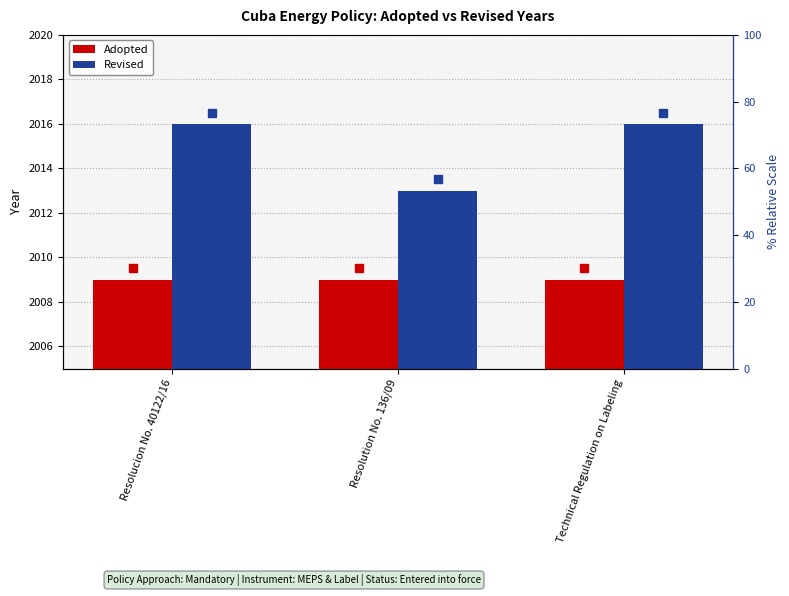

How many bars are there in each group?

2